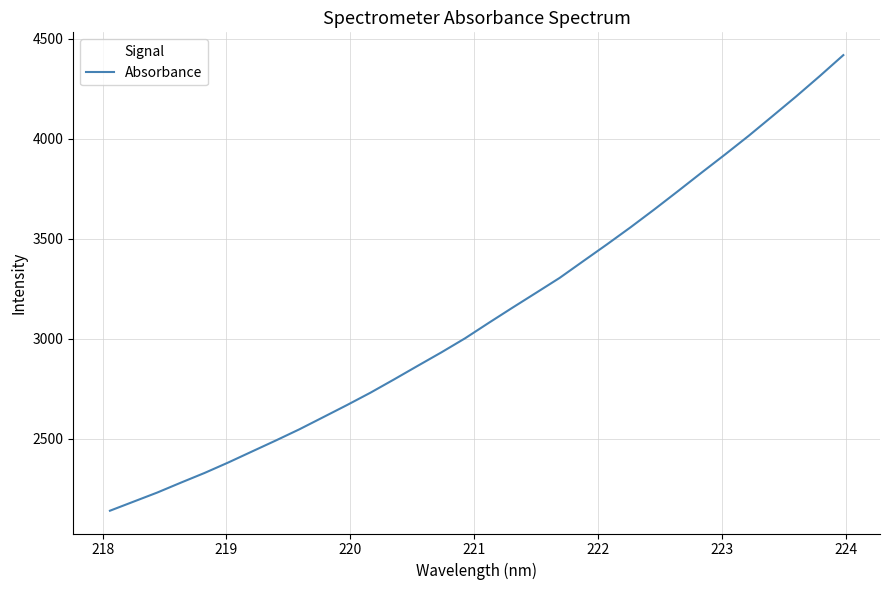

What is the maximum value shown in the chart?

4418.8